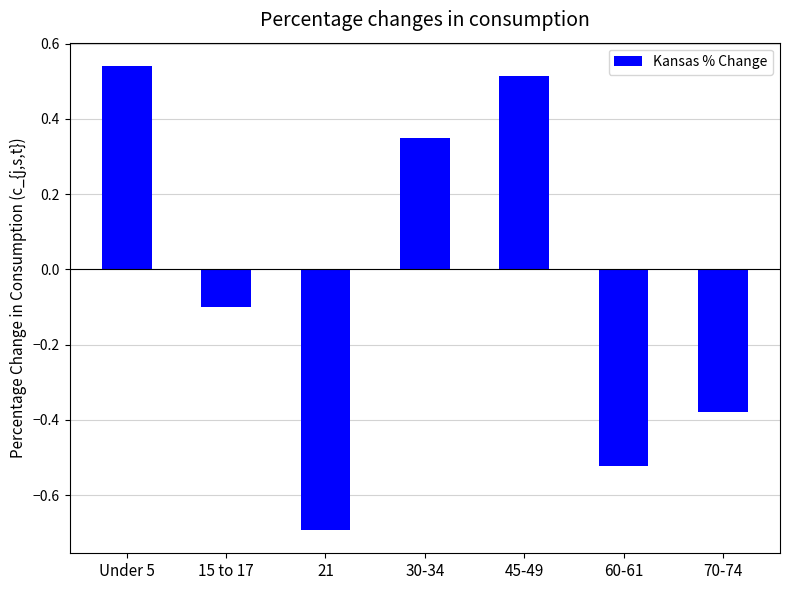

The value at 70-74 is -0.6. True or false?

False